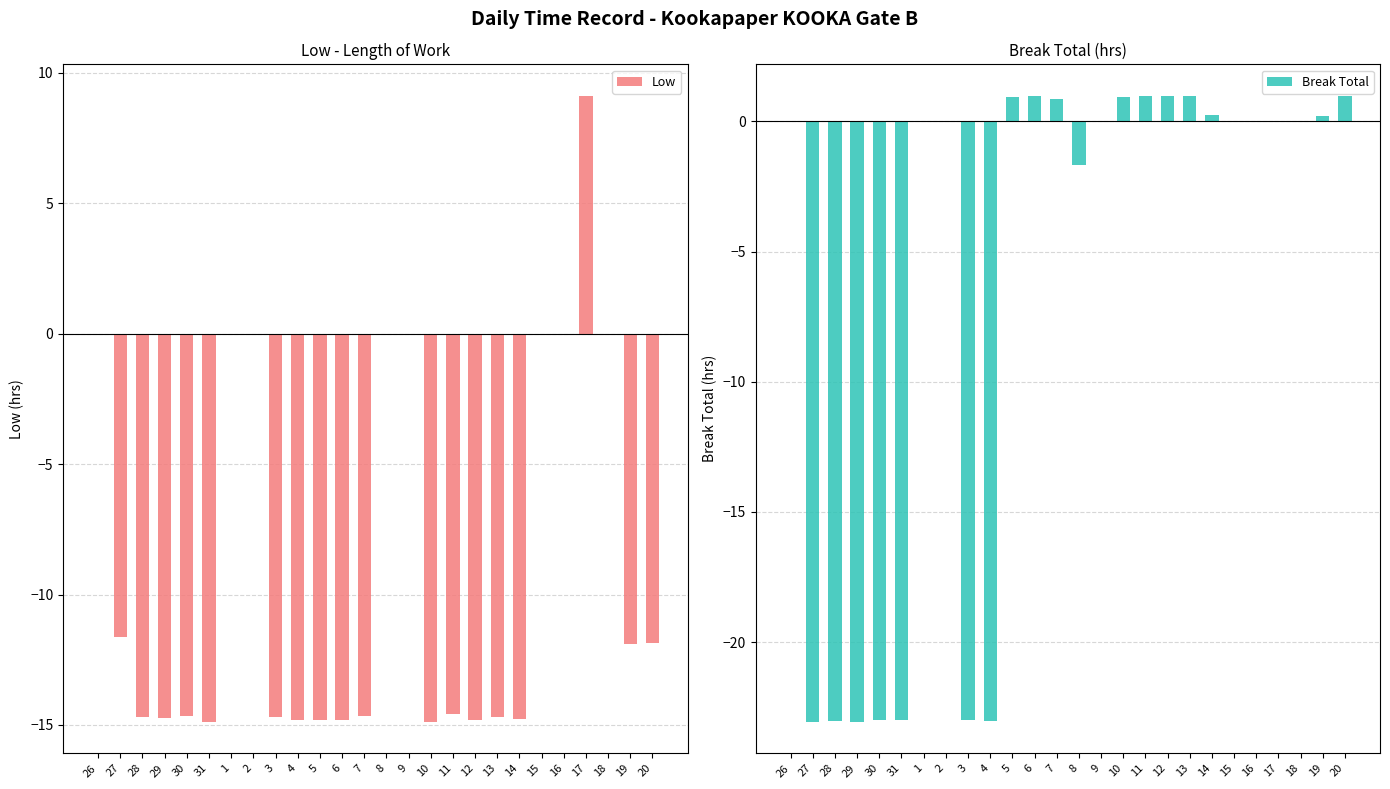

List the series in order of their overall mean, highest first.

Break Total, Low